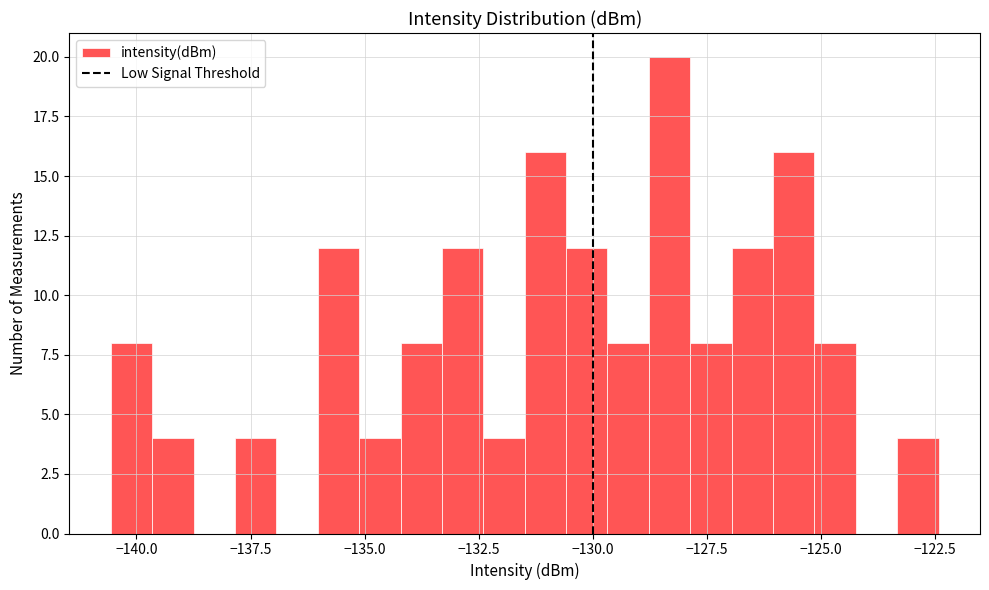

Read against the x-axis, roughly where is the centre of the tallest bar?

-128.5